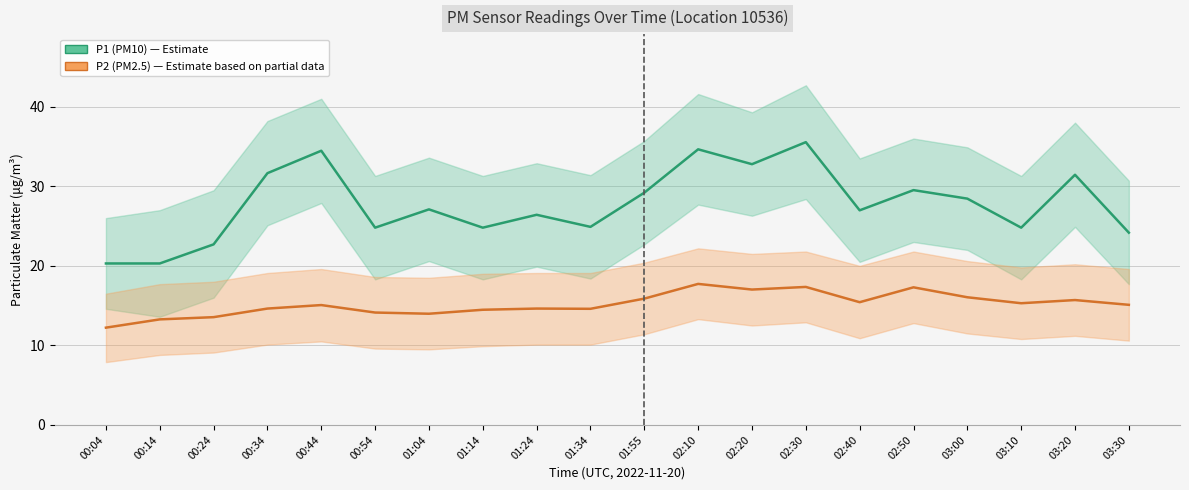

What is the lowest value of the P2 (PM2.5) series?

12.2